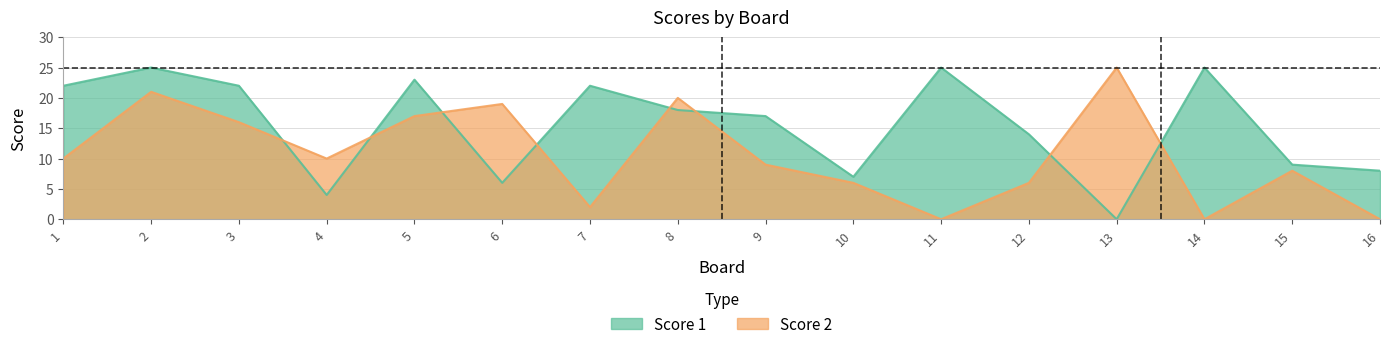

List the series in order of their peak value, highest first.

Score 1, Score 2